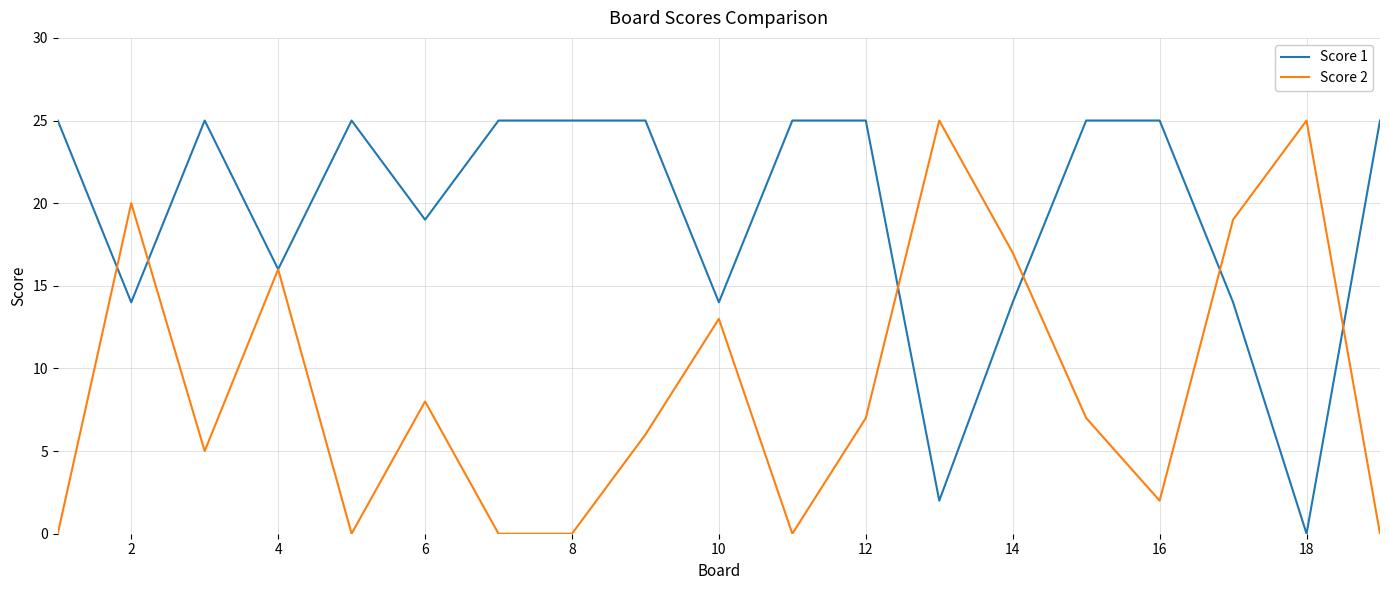

List the series in order of their overall mean, lowest first.

Score 2, Score 1